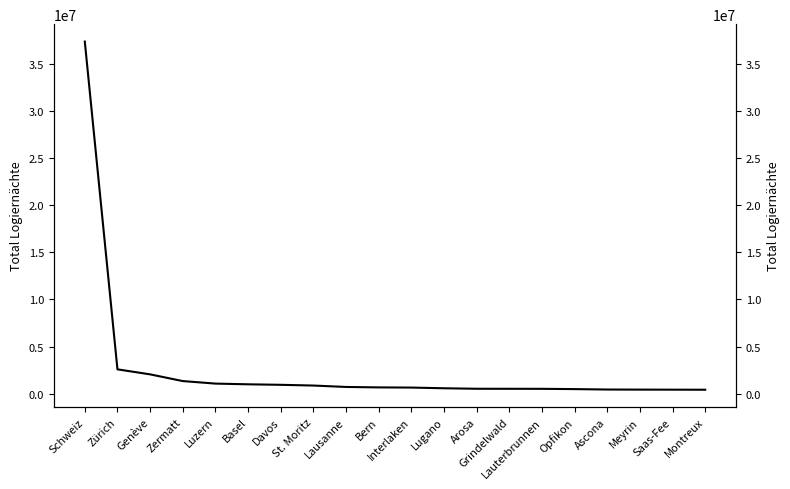

Reading left to right, what are all the values shown in this chart?

37333769	2582160	2049440	1338394	1070636	995541	941884	864310	714911	667535	649392	576123	522780	519916	516393	486723	442030	432642	426748	420249